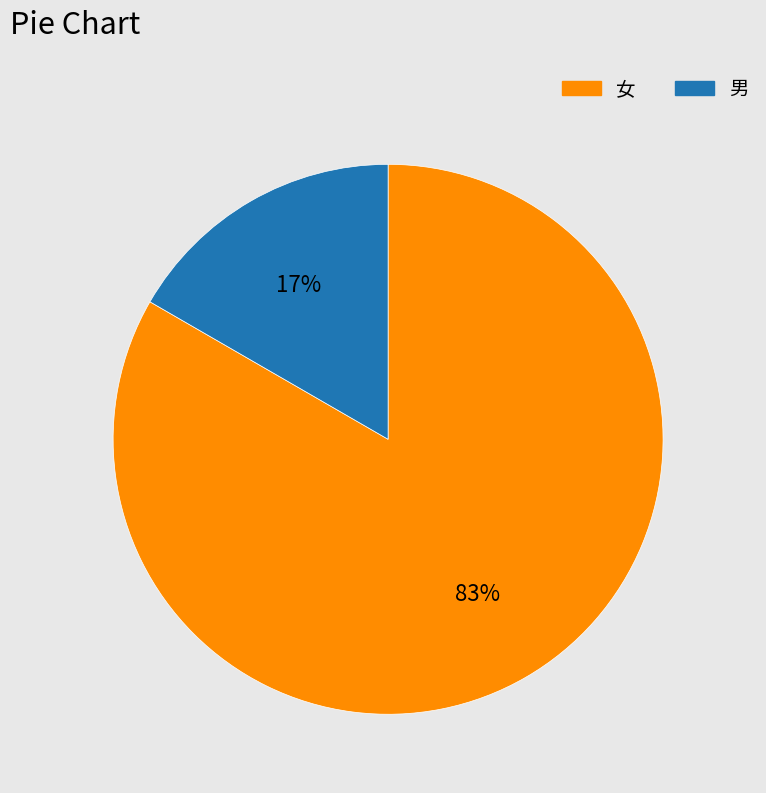

Is it true that 男 is 9% of the pie?

False